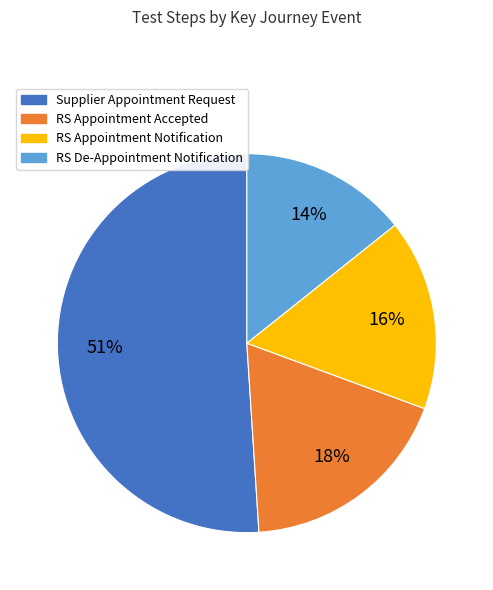

What is the ratio of the value at Supplier Appointment Request to the value at RS De-Appointment Notification?

3.6